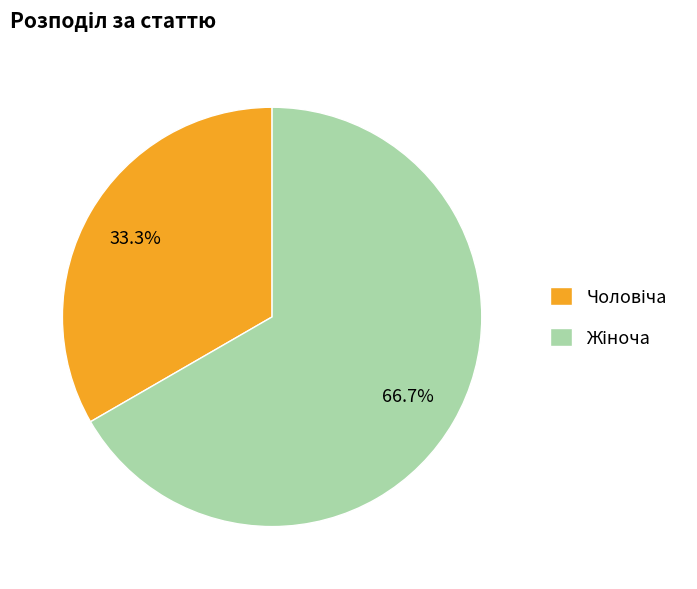

Does any single category account for the majority?

Yes